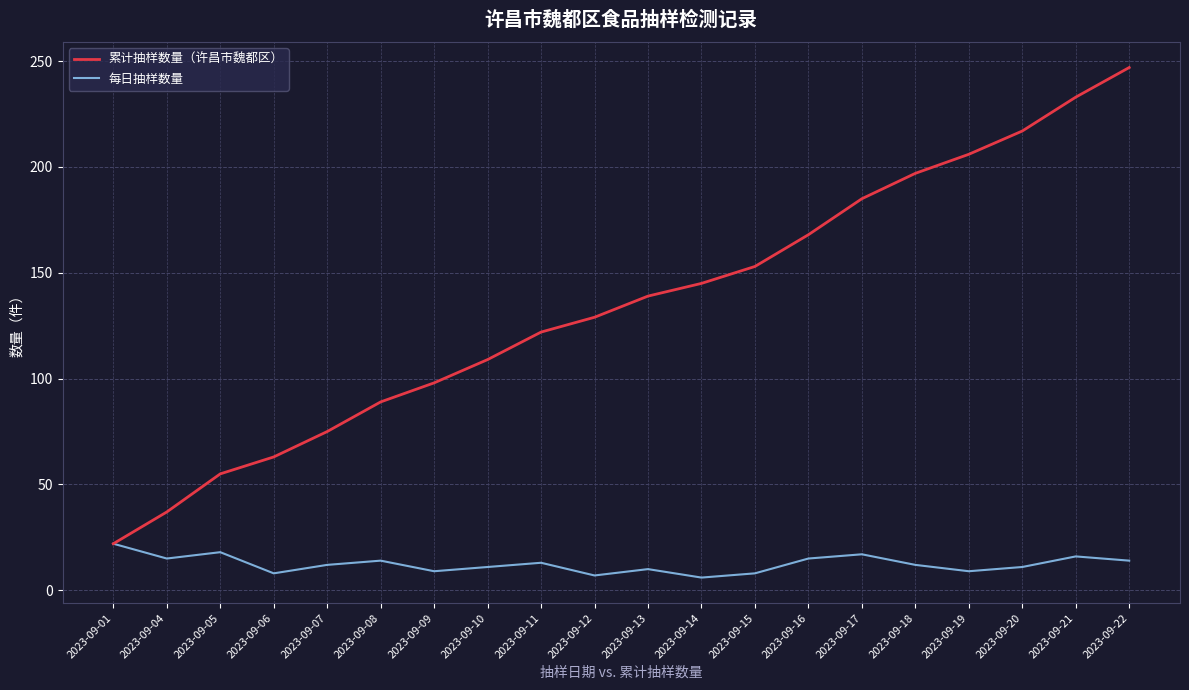

Which label corresponds to the largest value in the chart?

2023-09-22